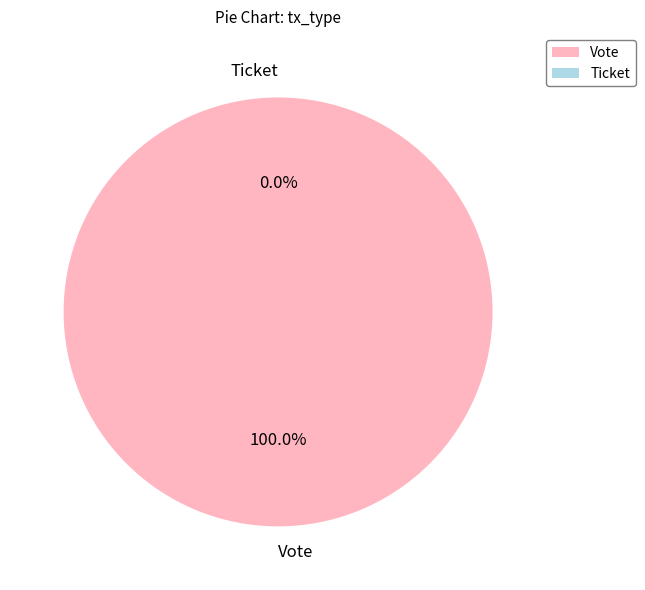

Which slice is the largest?

Vote